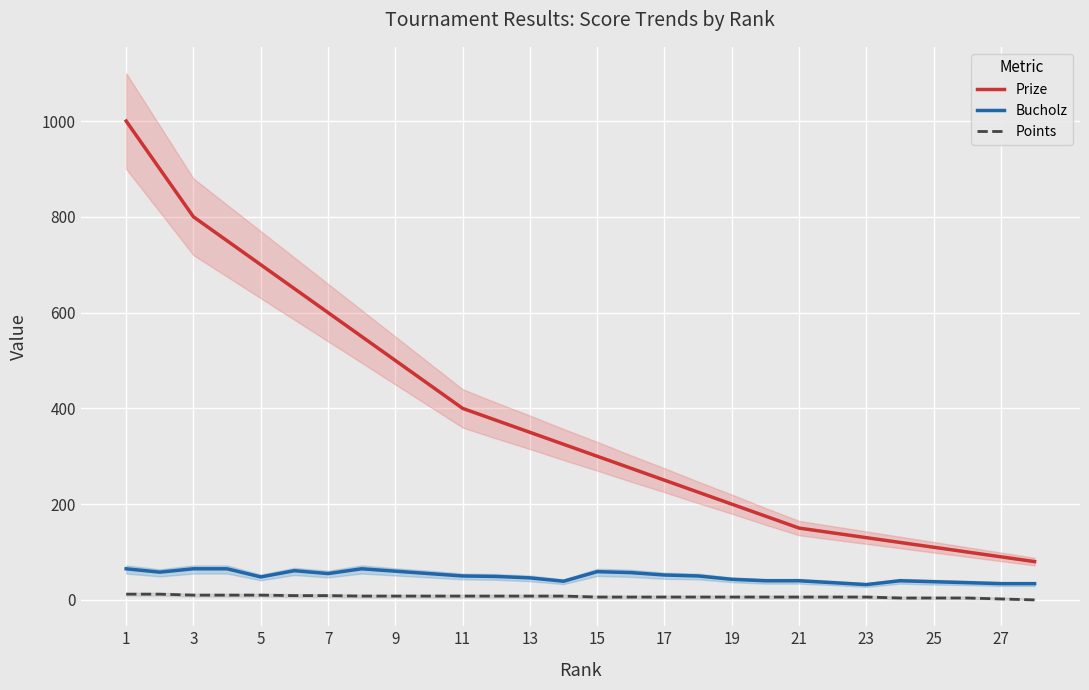

List the series in order of their peak value, highest first.

Prize, Bucholz, Points